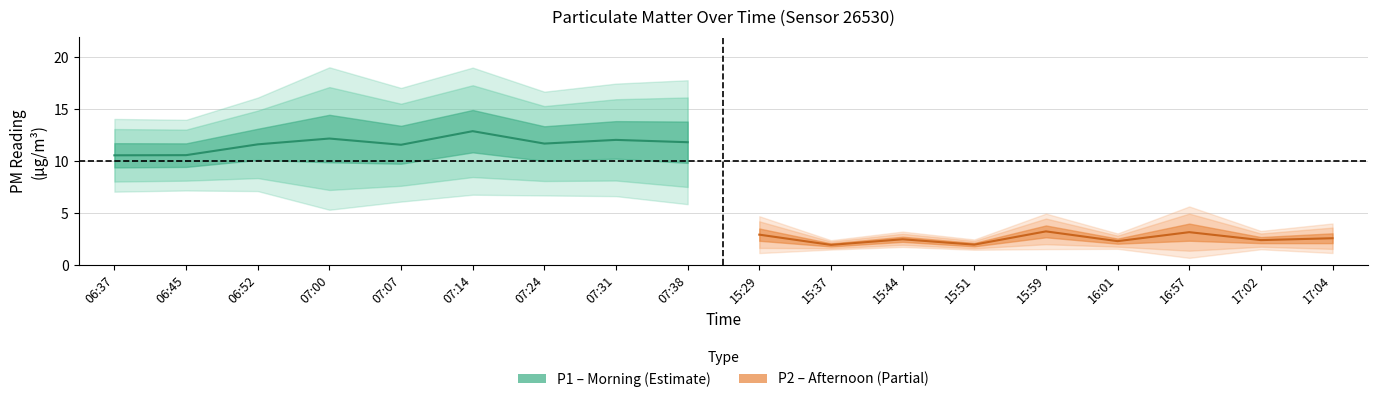

At which category does P1 reach its first local valley?

06:45